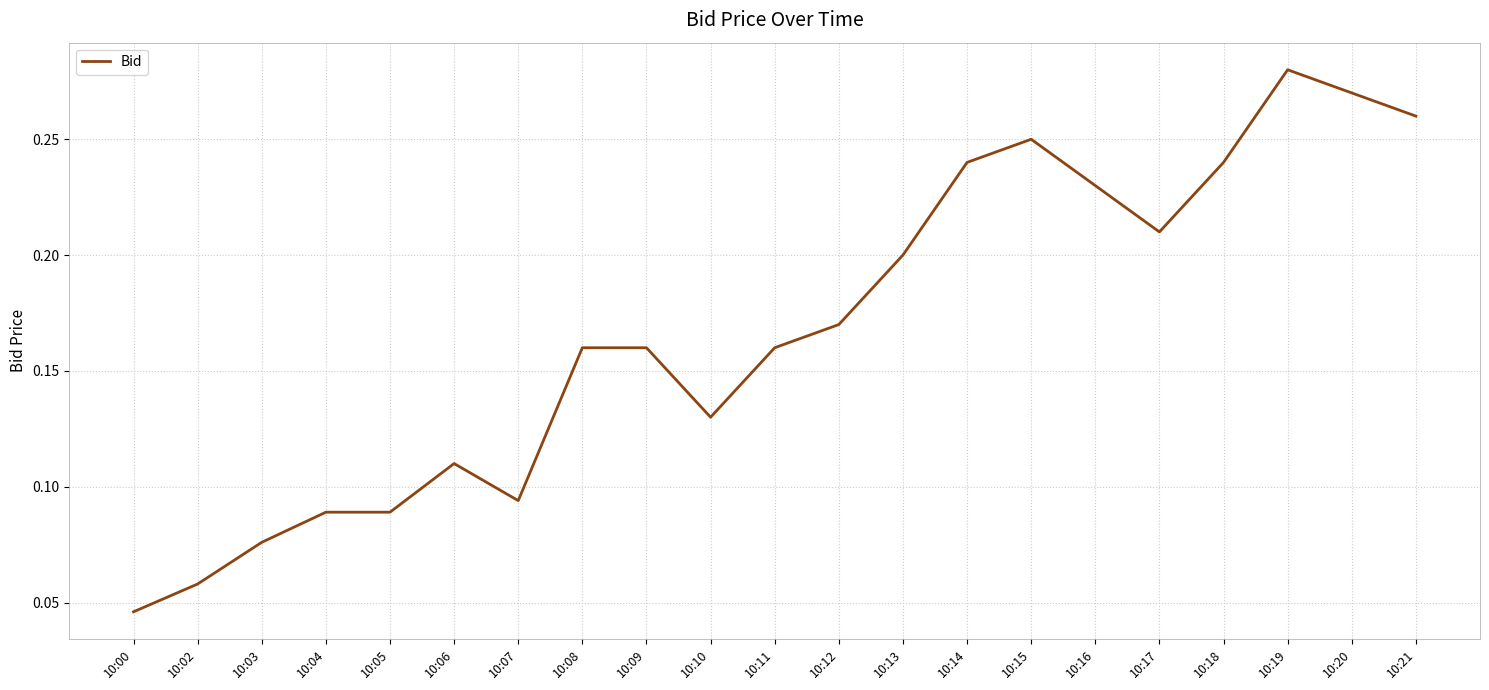

The value at 10:18 is 0.1. True or false?

False